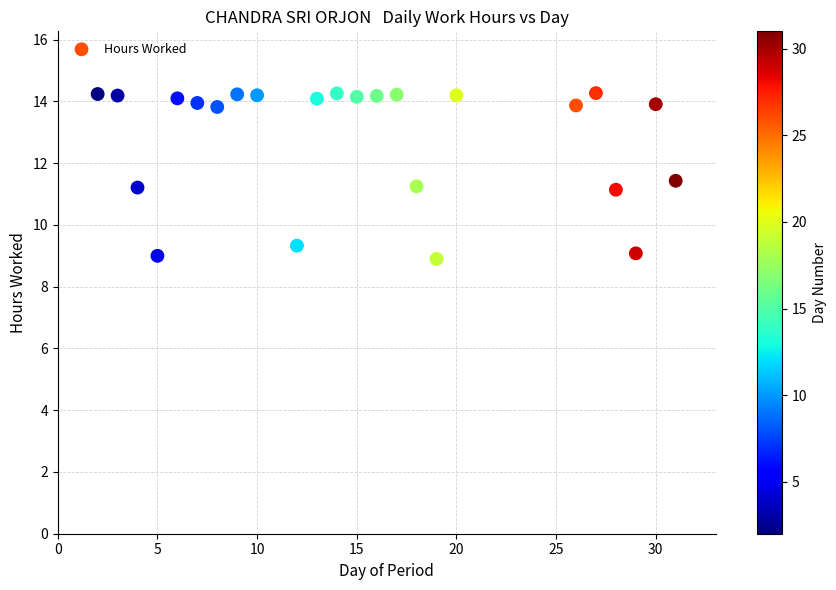

What is the range of X values (max minus min)?

29.0